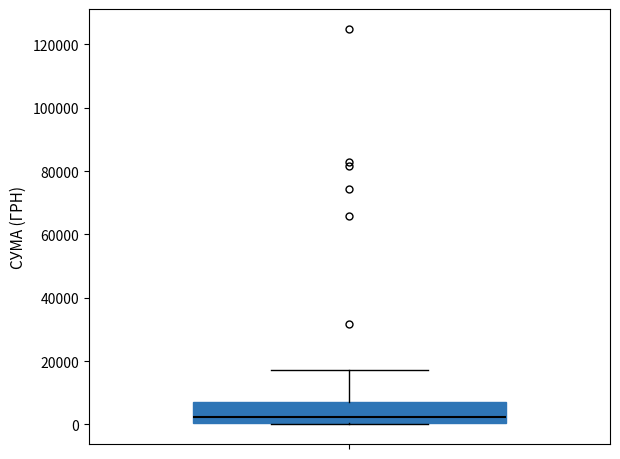

Read this box plot against the y-axis: the position of the median line, the range covered by the box, and the ends of both whiskers. The values are not printed on the chart, so give them approximately, as read against the axis.

median 2000, box 0 to 8000, whiskers 0 to 18000